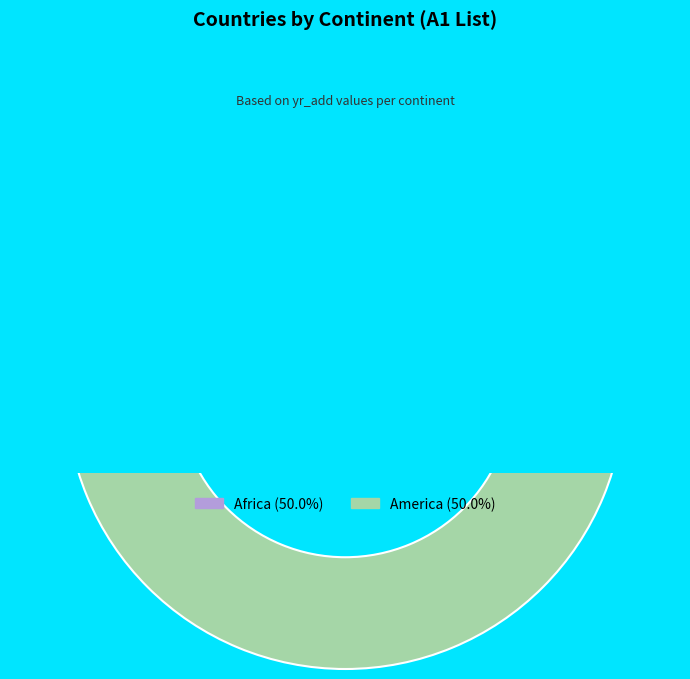

How many slices are in this pie chart?

2